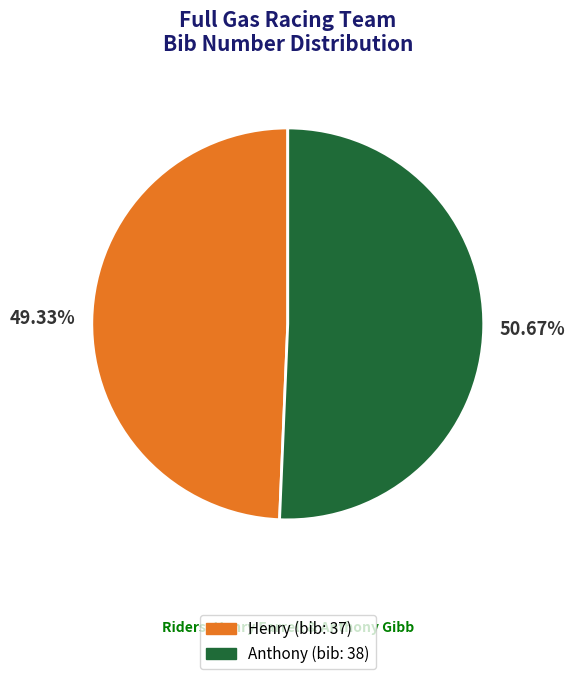

Rank the categories by value from highest to lowest.

Anthony, Henry